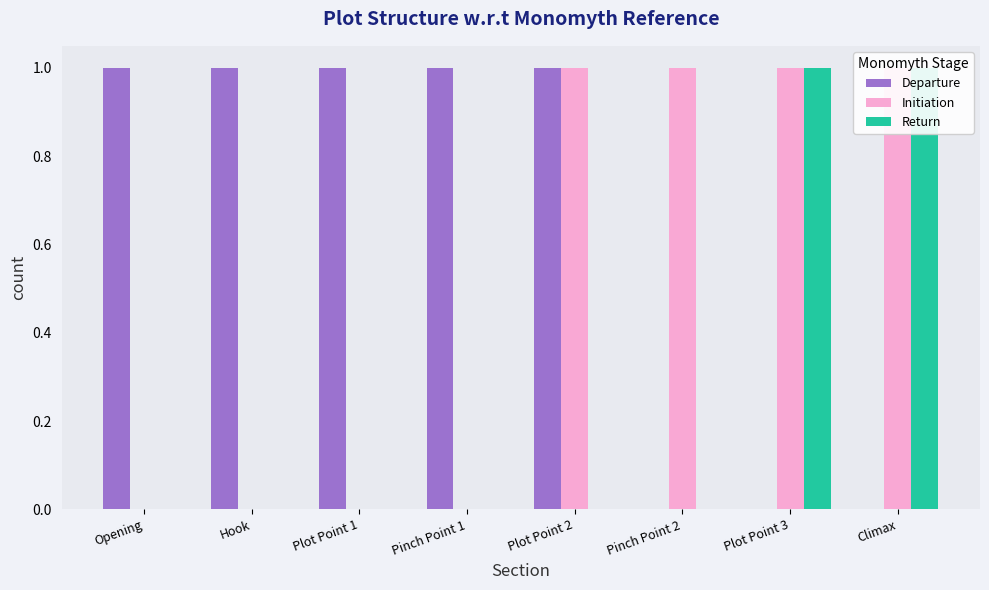

What is the maximum value for Initiation?

1